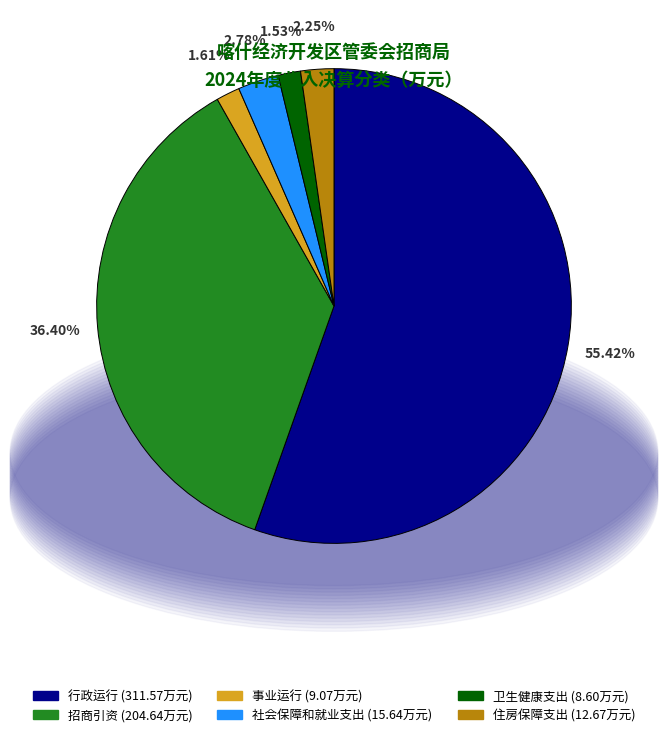

What percentage is NOT represented by 招商引资?

63.6%